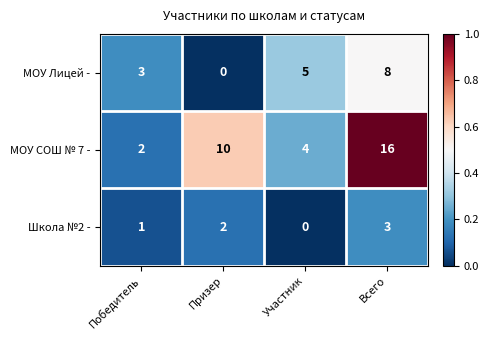

Reading left to right, list all the values displayed in this chart.

МОУ Лицей -: 3	0	5	8
МОУ СОШ № 7 -: 2	10	4	16
Школа №2 -: 1	2	0	3